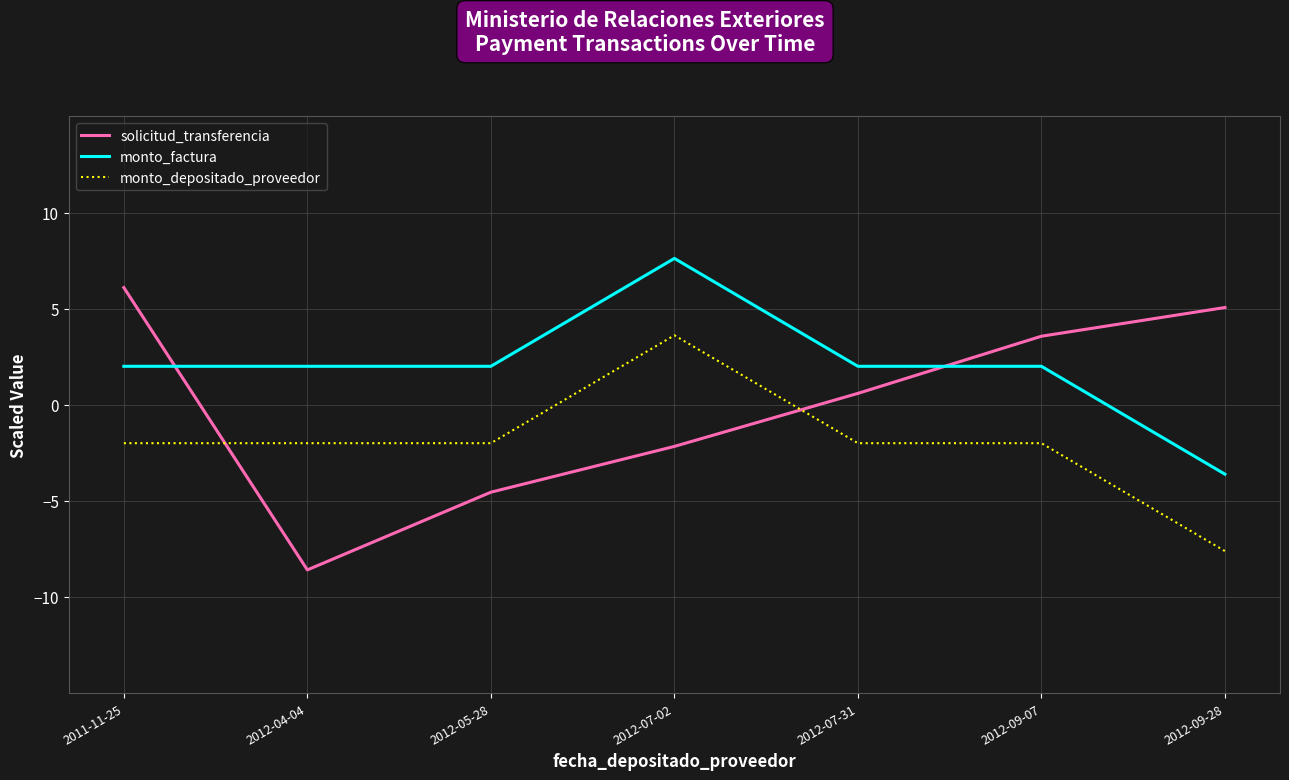

Which label corresponds to the smallest value in the chart?

2012-04-04